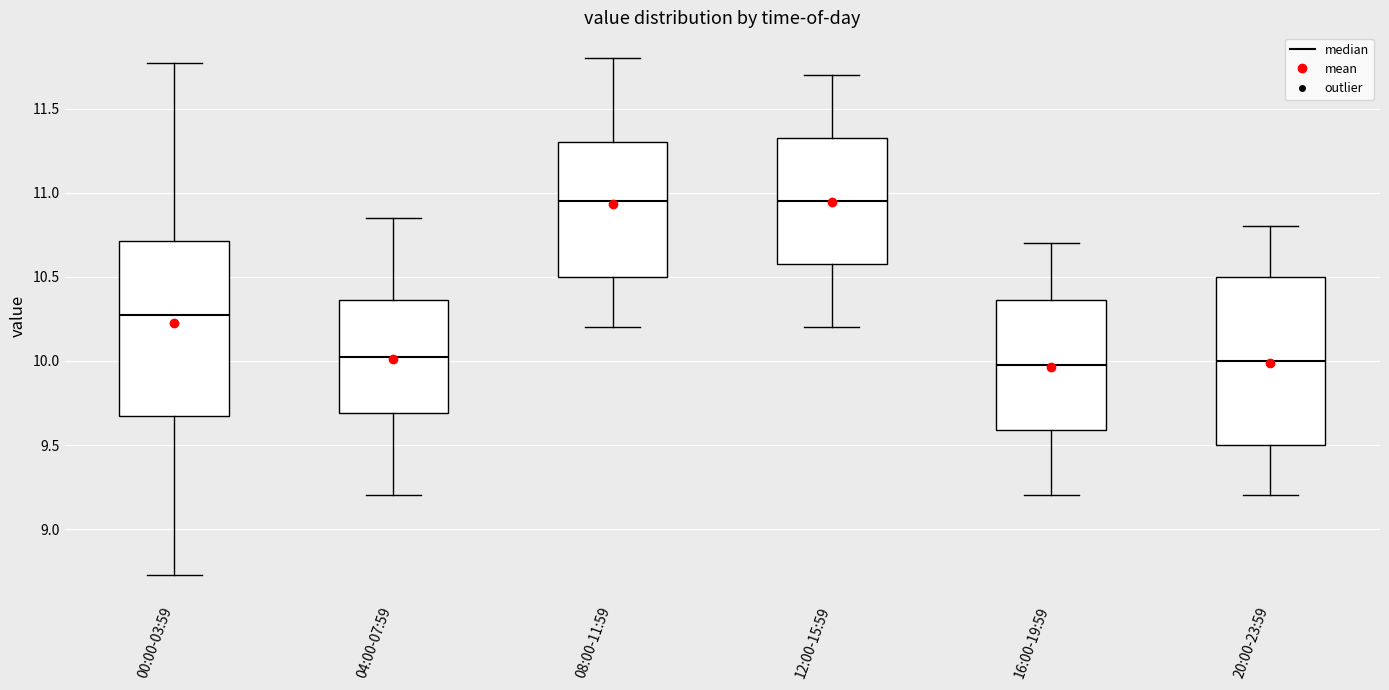

Where does the upper whisker of the box for 20:00-23:59 end on the y-axis? The values are not printed on the chart, so give them approximately, as read against the axis.

10.80